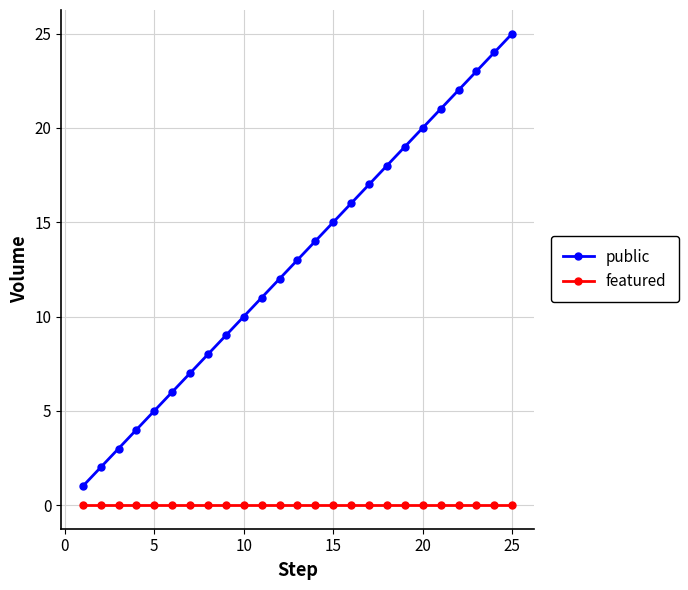

Rank the series by their average value, from highest to lowest.

public, featured